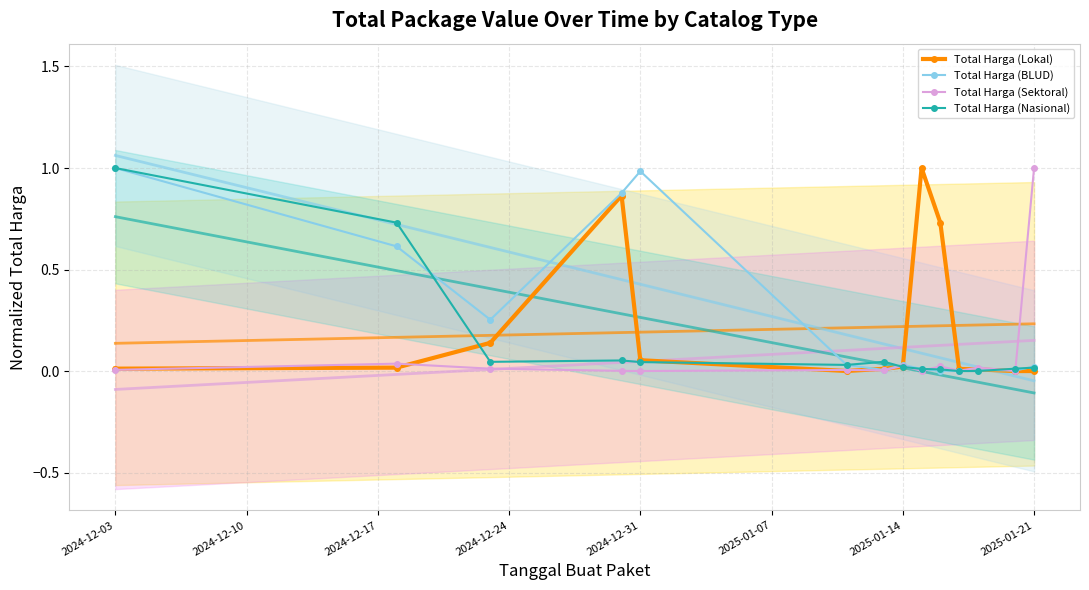

What is the difference between the maximum and minimum values in the Total Harga (Sektoral) series?

1.0